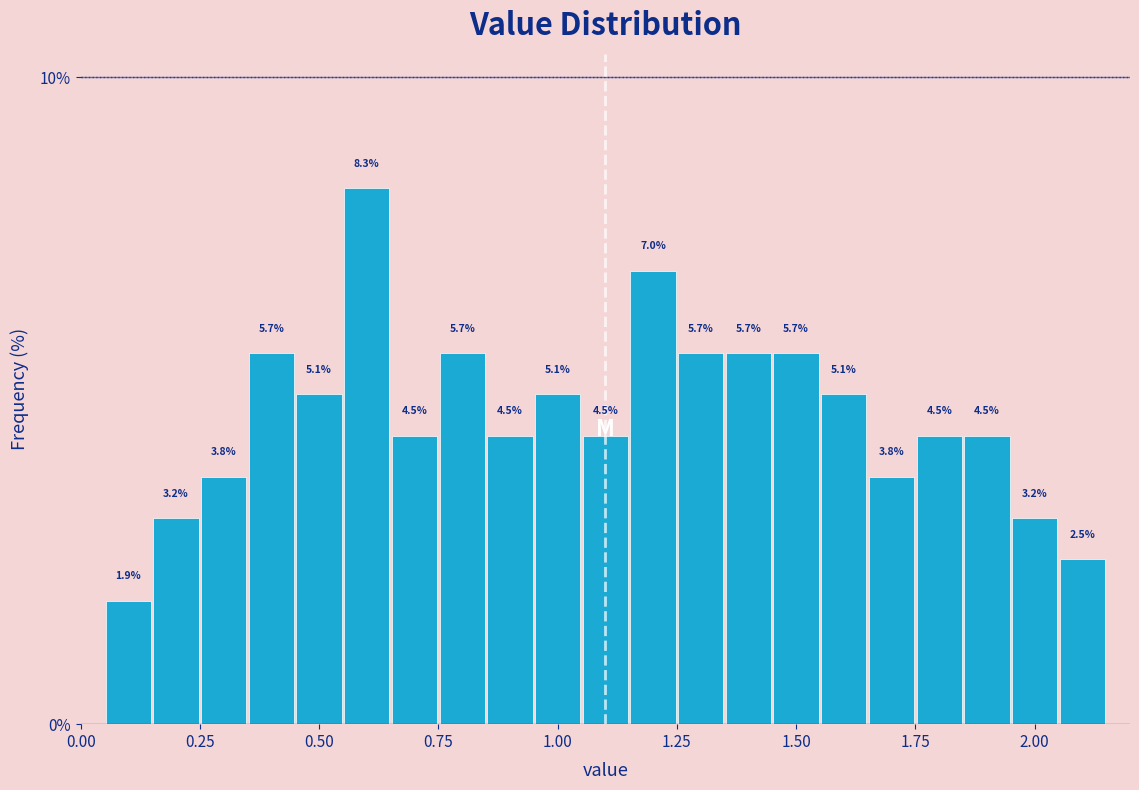

Read against the x-axis, roughly where is the centre of the tallest bar?

0.60